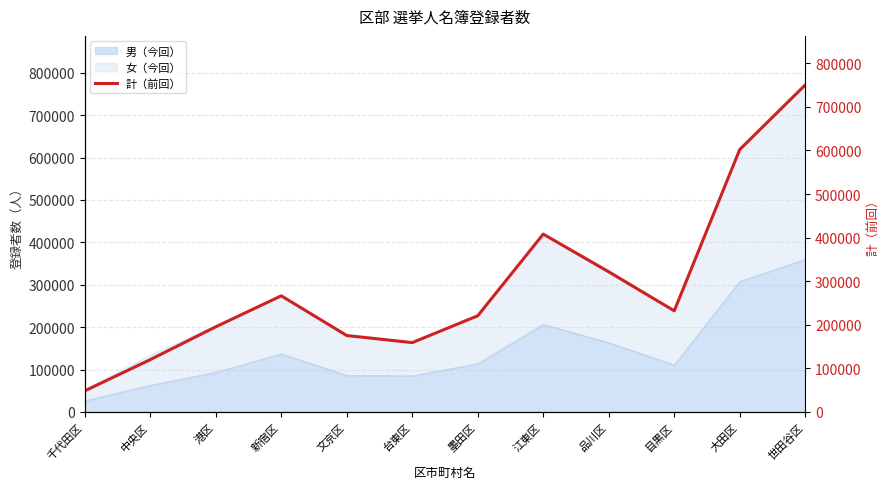

At which category does the chart reach its minimum across all series?

千代田区